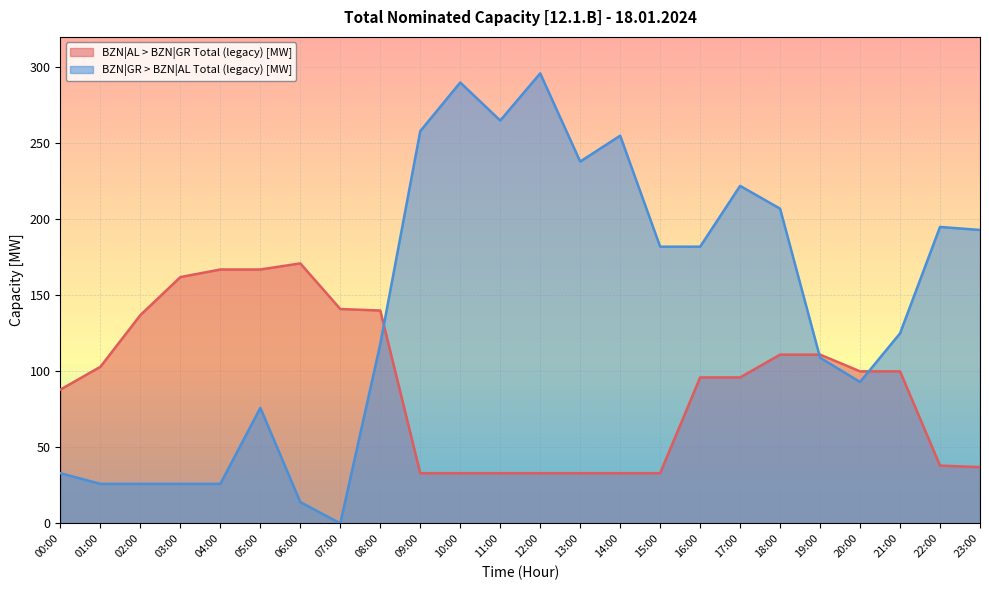

What is the label of the 14th point from the right?

10:00